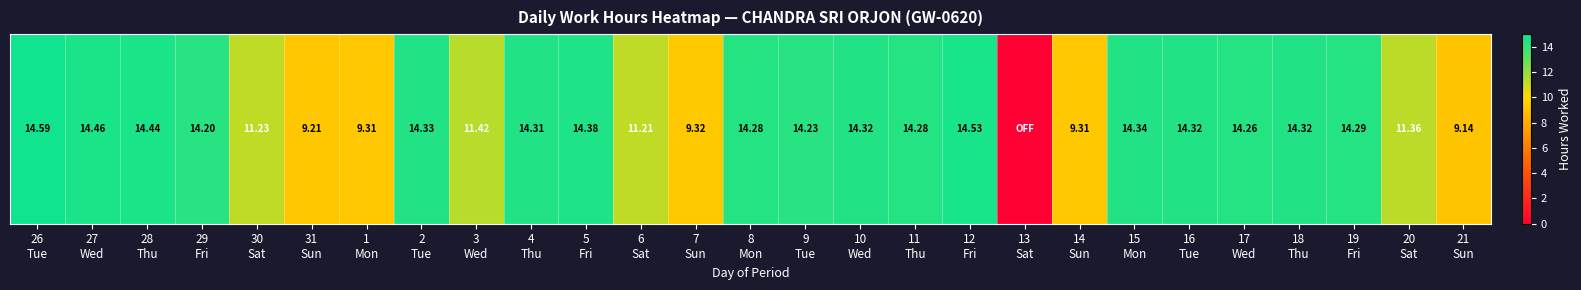

List the labels in order of value, largest first.

26
Tue, 12
Fri, 27
Wed, 28
Thu, 5
Fri, 15
Mon, 2
Tue, 10
Wed, 16
Tue, 18
Thu, 4
Thu, 19
Fri, 8
Mon, 11
Thu, 17
Wed, 9
Tue, 29
Fri, 3
Wed, 20
Sat, 30
Sat, 6
Sat, 7
Sun, 1
Mon, 14
Sun, 31
Sun, 21
Sun, 13
Sat